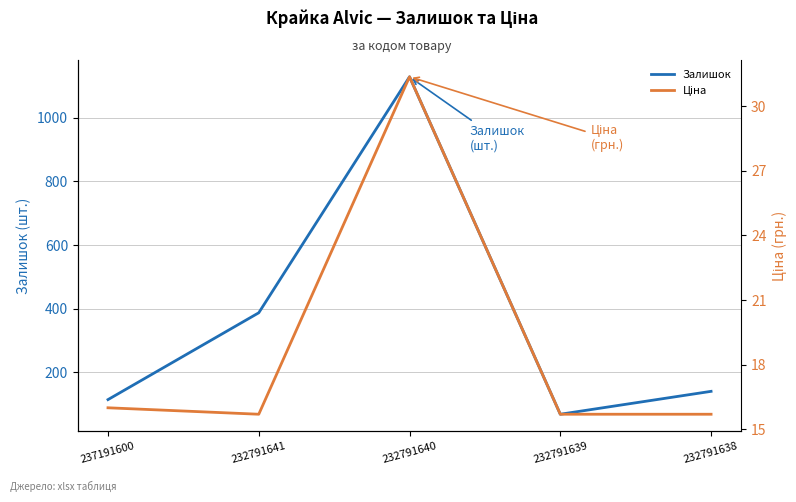

Reading left to right, transcribe all the data shown in this chart.

Залишок: 114.0	387.0	1129.0	68.0	140.0
Ціна: 16.0	15.7	31.4	15.7	15.7